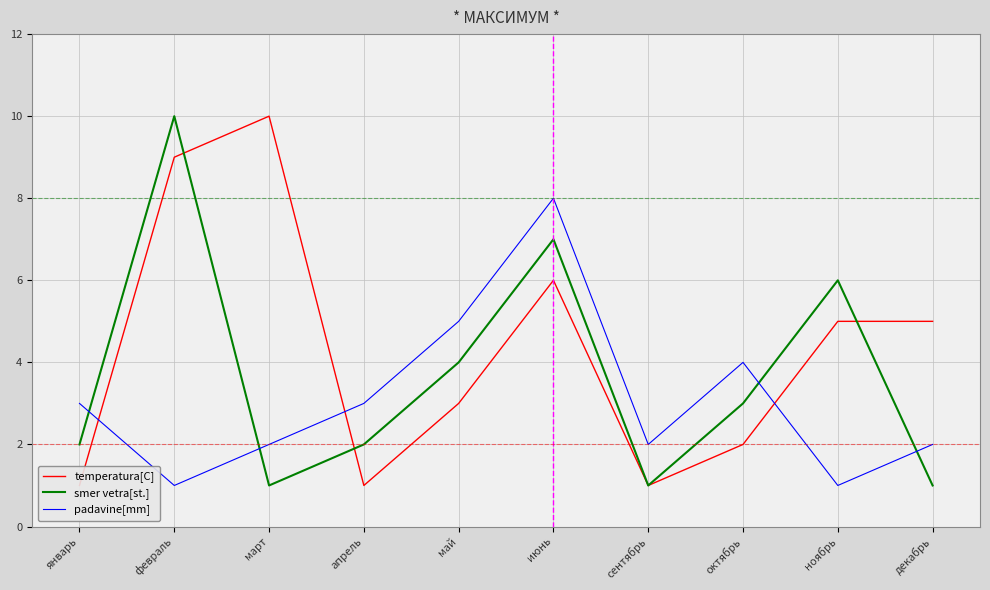

Is it true that smer vetra[st.] equals 13 at февраль?

False